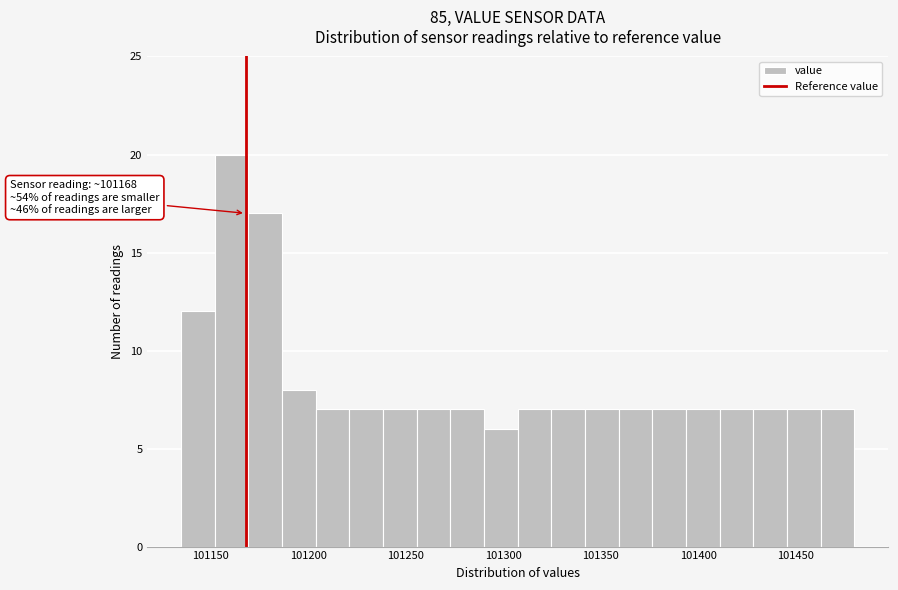

Around what value on the x-axis is the tallest bar? Give the approximate position of its centre, as read against the axis.

101160